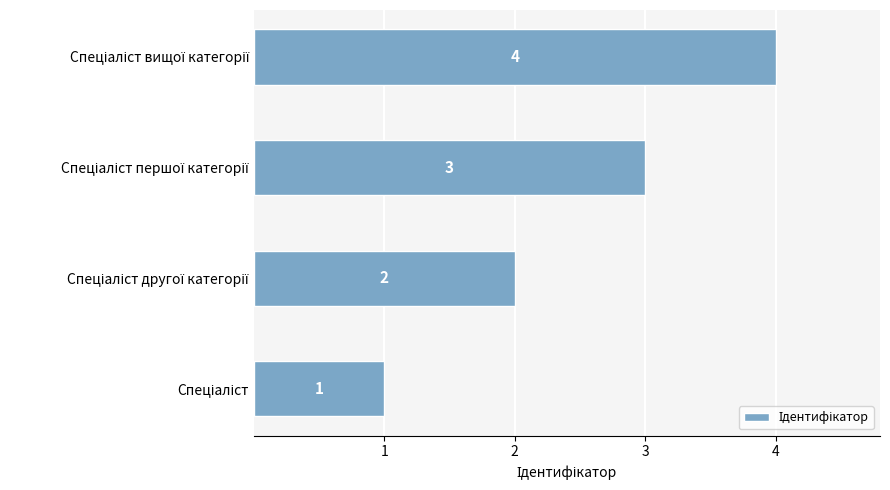

What is the greatest value displayed?

4